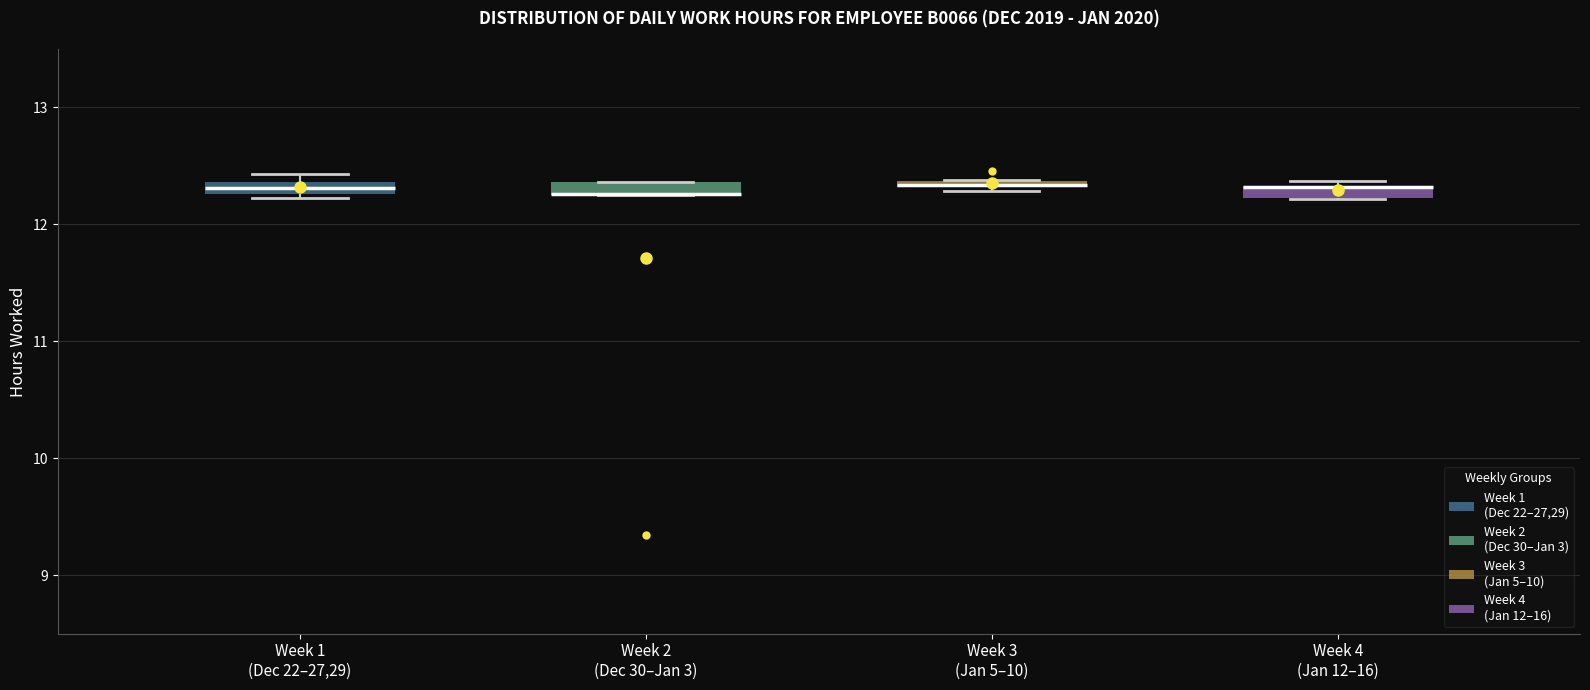

Where is the lower edge of the box for Week 3 (Jan 5–10) on the y-axis? The values are not printed on the chart, so give them approximately, as read against the axis.

12.3